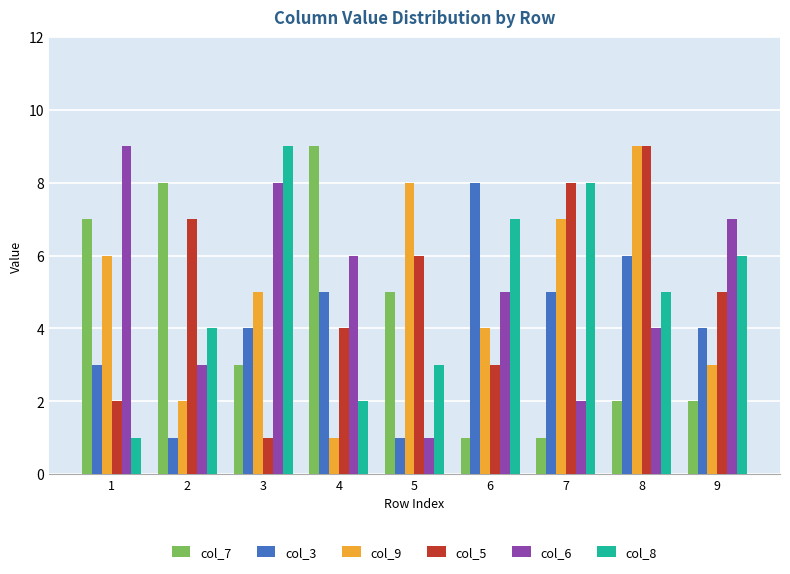

Are the bars grouped side by side (vs. stacked)?

Yes